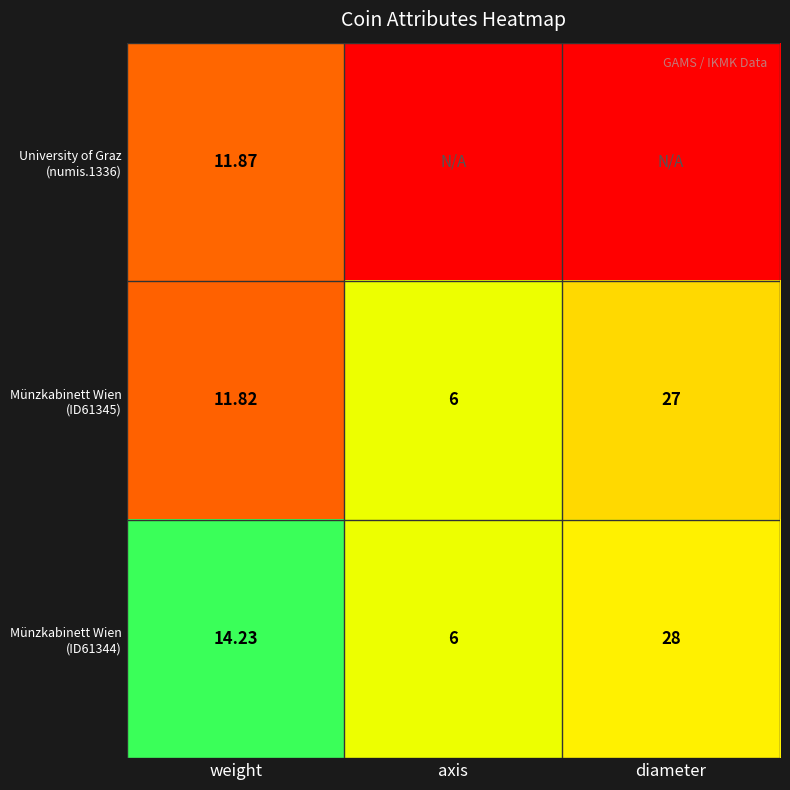

What is the total value across all series at weight?

37.9